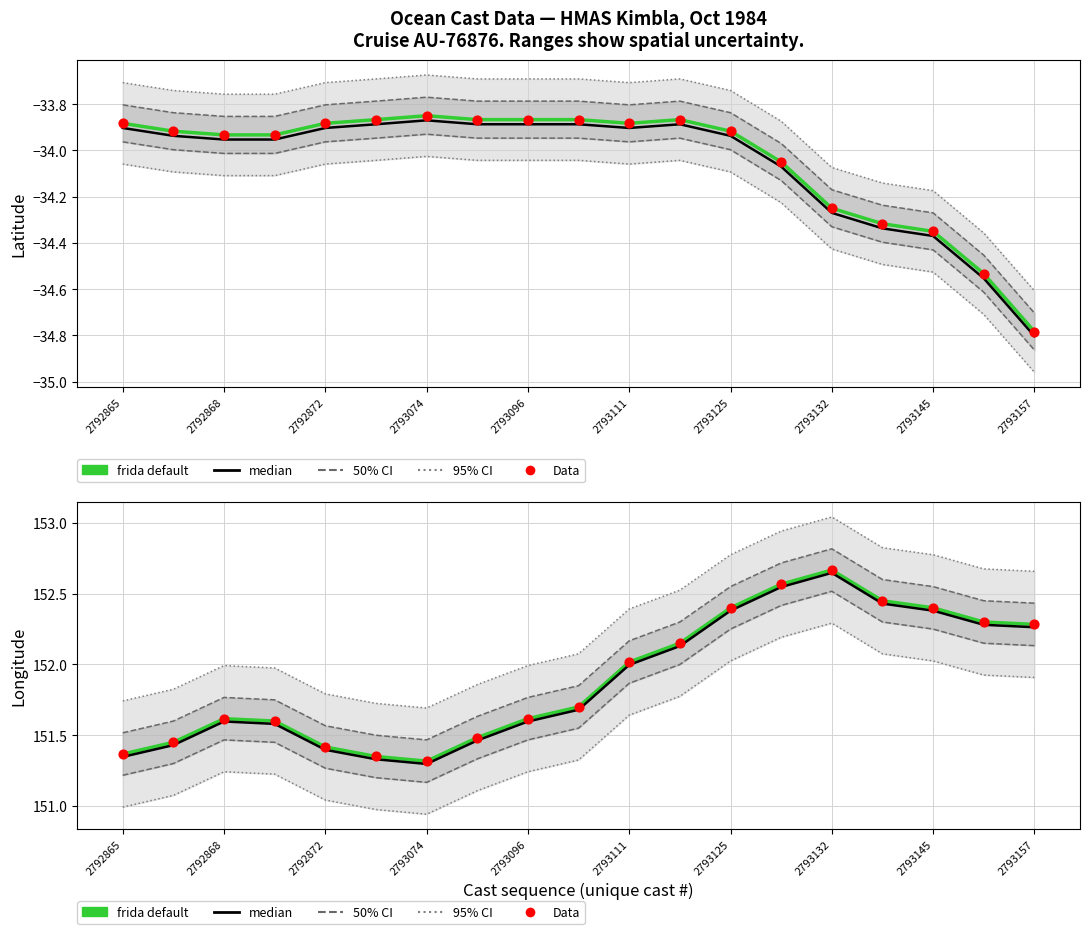

Which series has the largest total across all categories?

frida default